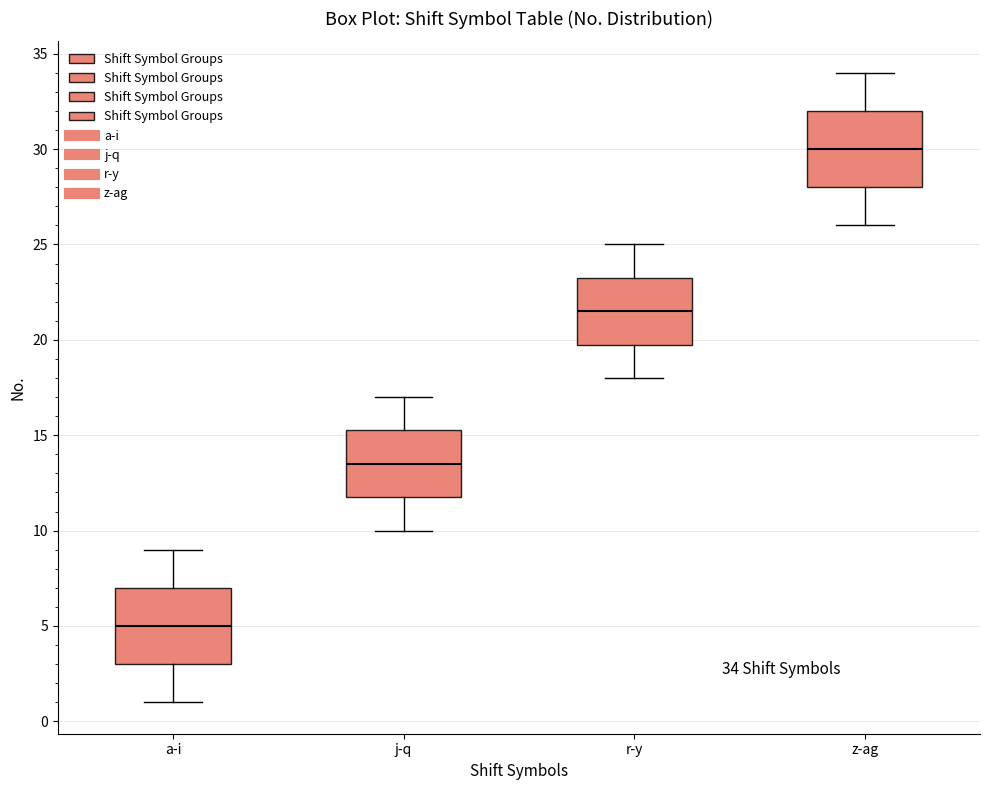

Which box's median line is the lowest?

a-i